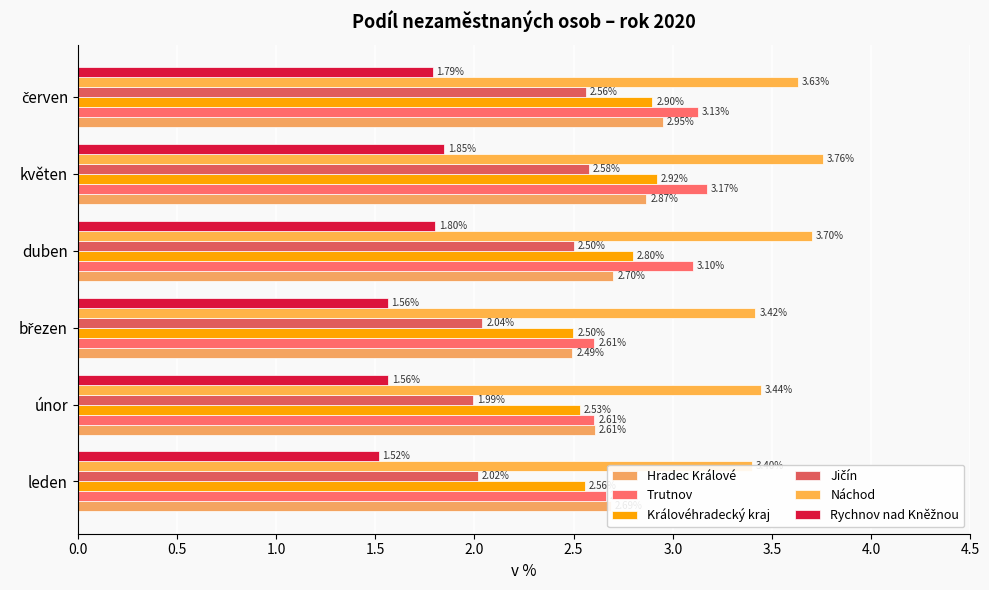

Reading left to right, extract all data points from this chart.

Hradec Králové: 2.7	2.6	2.5	2.7	2.9	2.9
Trutnov: 2.7	2.6	2.6	3.1	3.2	3.1
Královéhradecký kraj: 2.6	2.5	2.5	2.8	2.9	2.9
Jičín: 2.0	2.0	2.0	2.5	2.6	2.6
Náchod: 3.4	3.4	3.4	3.7	3.8	3.6
Rychnov nad Kněžnou: 1.5	1.6	1.6	1.8	1.8	1.8